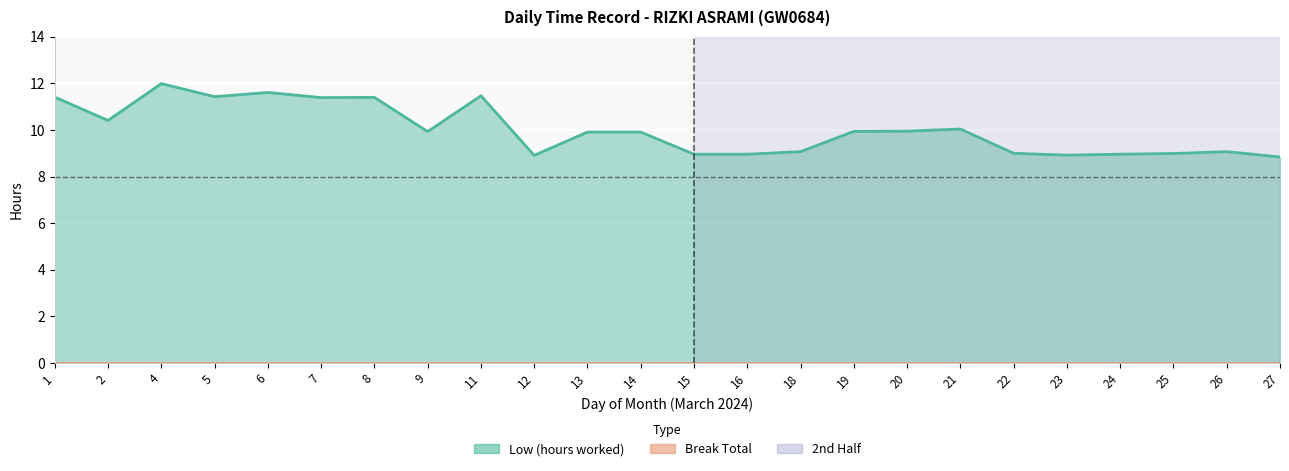

Approximately how many times larger is the value at 11 compared to 27?

1.3